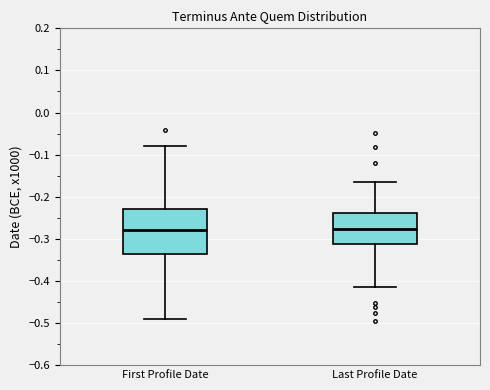

Reading left to right, transcribe this box plot: for each box, give where its median line is, the range the box spans, and where its two whiskers end, as read against the y-axis. The values are not printed on the chart, so give them approximately, as read against the axis.

First Profile Date: median -0.28, box -0.34 to -0.23, whiskers -0.49 to -0.08
Last Profile Date: median -0.28, box -0.31 to -0.24, whiskers -0.41 to -0.16